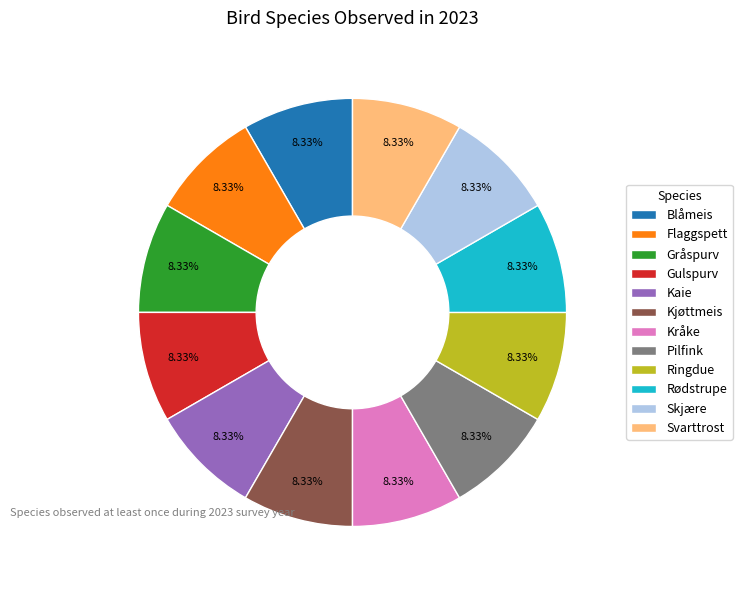

What percentage is the Kråke slice, to the nearest percent?

8%